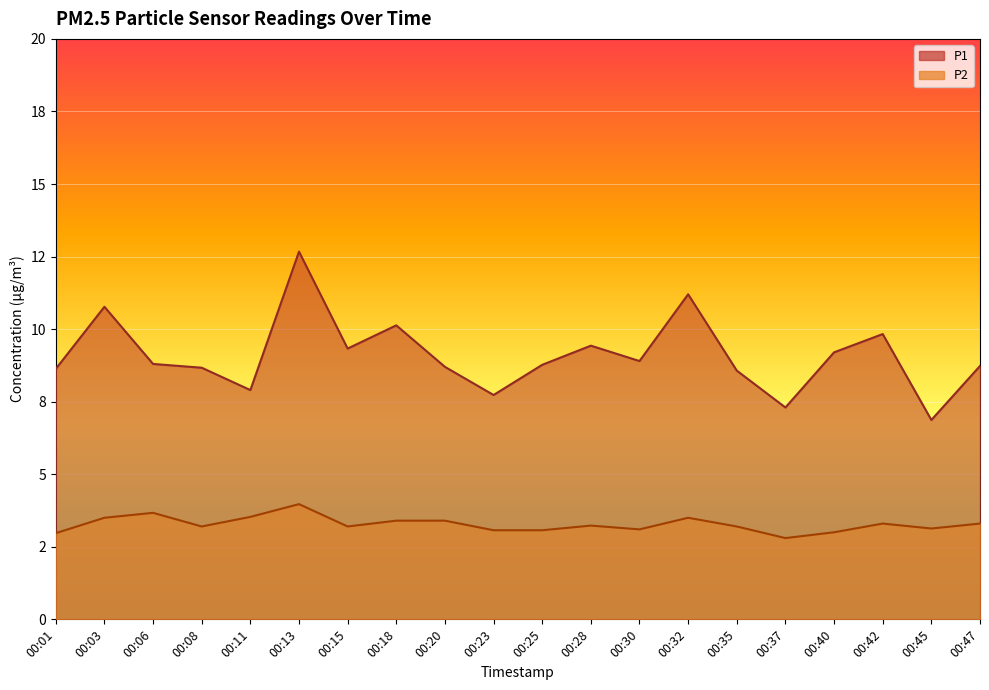

Rank the series by their average value, from highest to lowest.

P1, P2